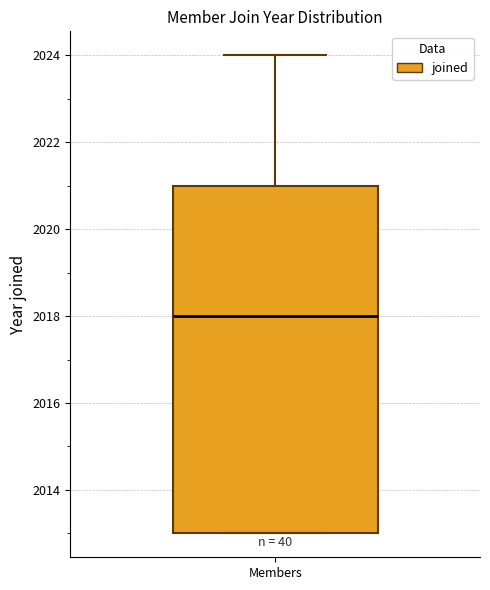

Read this box plot against the y-axis: the position of the median line, the range covered by the box, and the ends of both whiskers. The values are not printed on the chart, so give them approximately, as read against the axis.

median 2018, box 2013 to 2021, whiskers 2013 to 2024